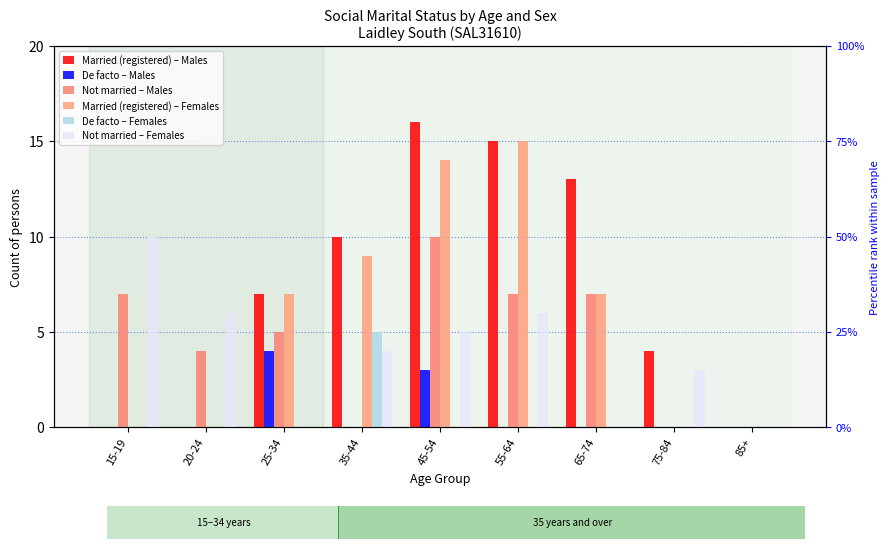

How many positive values does the Married (registered) – Males series have?

6